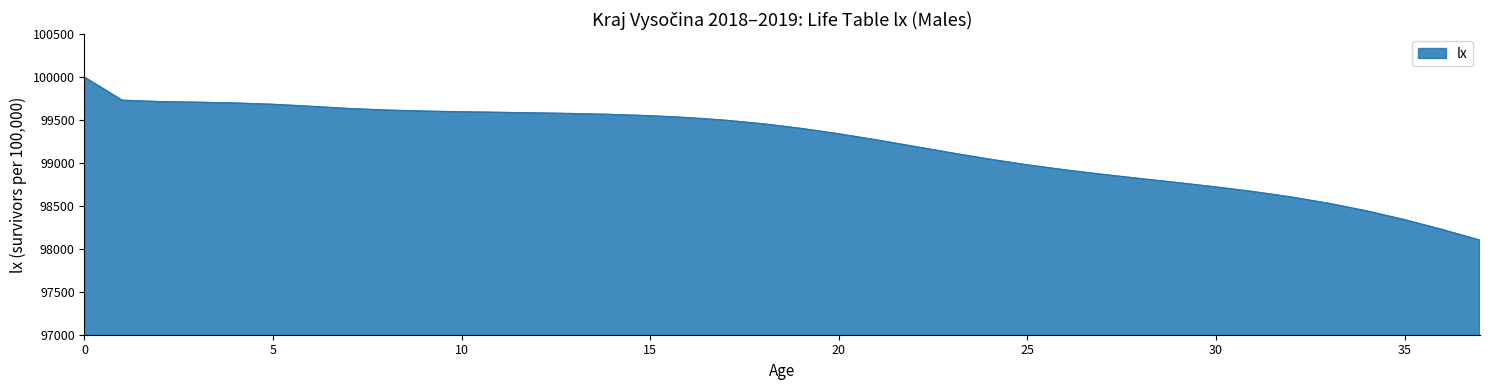

What is the smallest value displayed?

98100.6